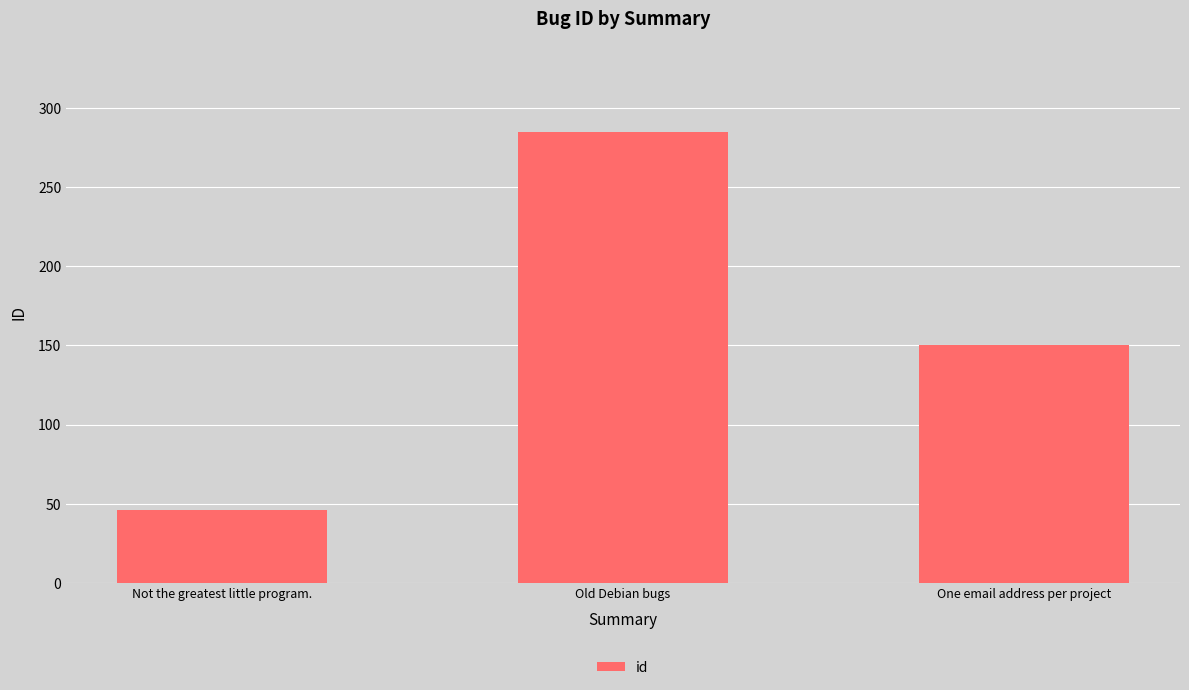

True or false: the data shows 74 at Not the greatest little program..

False